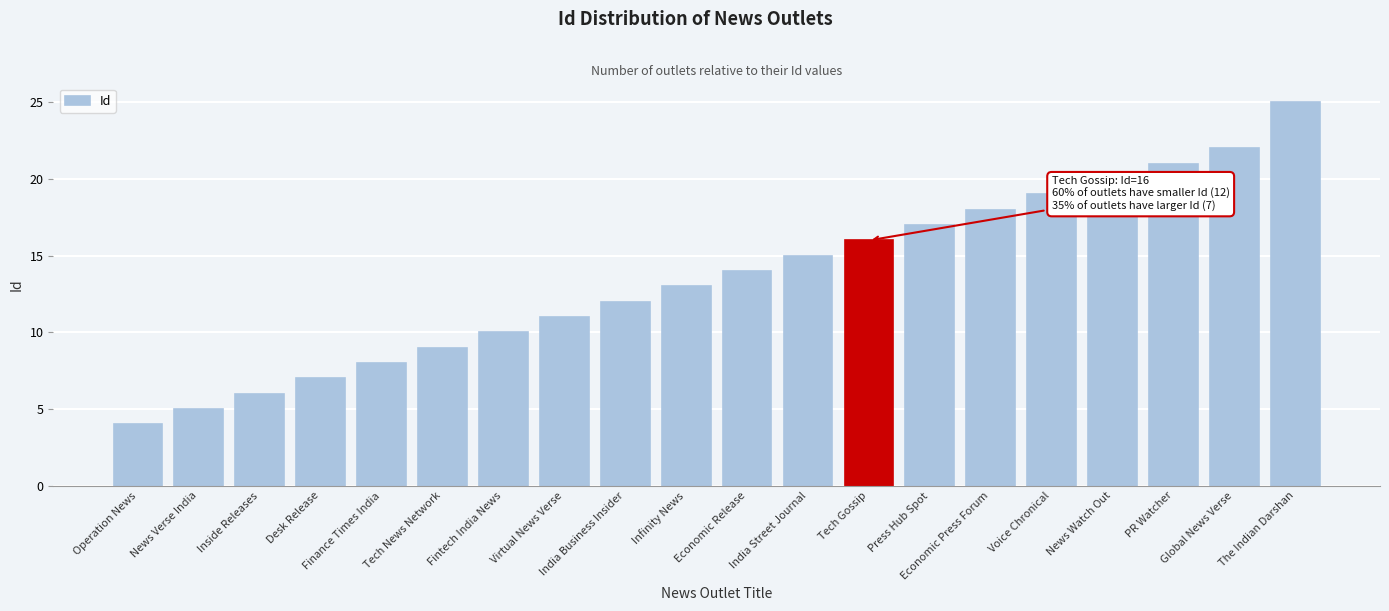

What is the greatest value displayed?

25